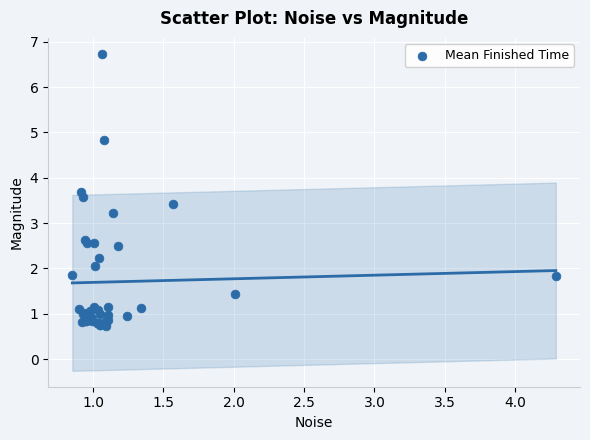

What Y value in the scatter plot is closest to 3?

3.2